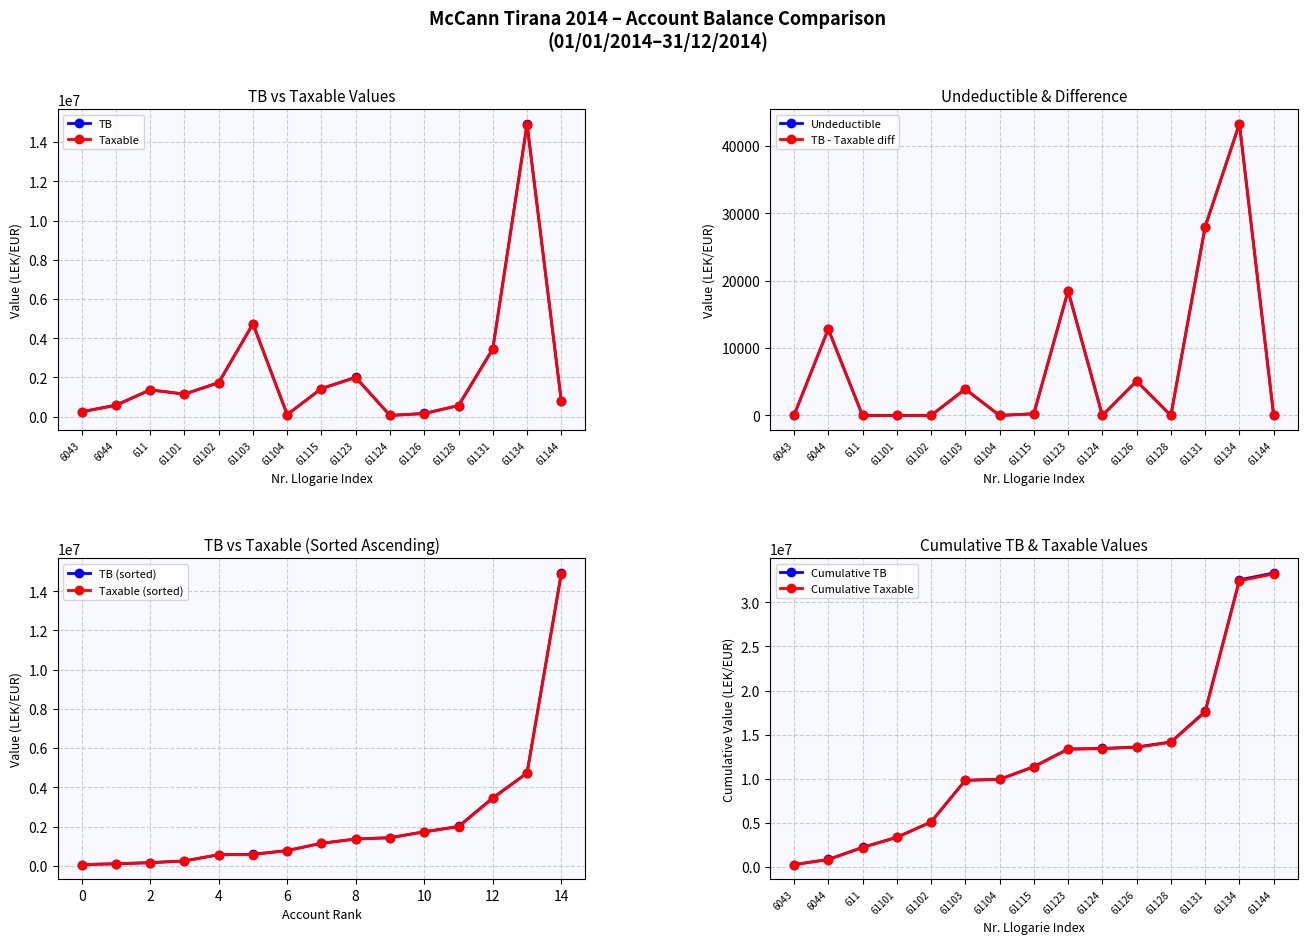

What is the label of the 9th point from the left?

61123